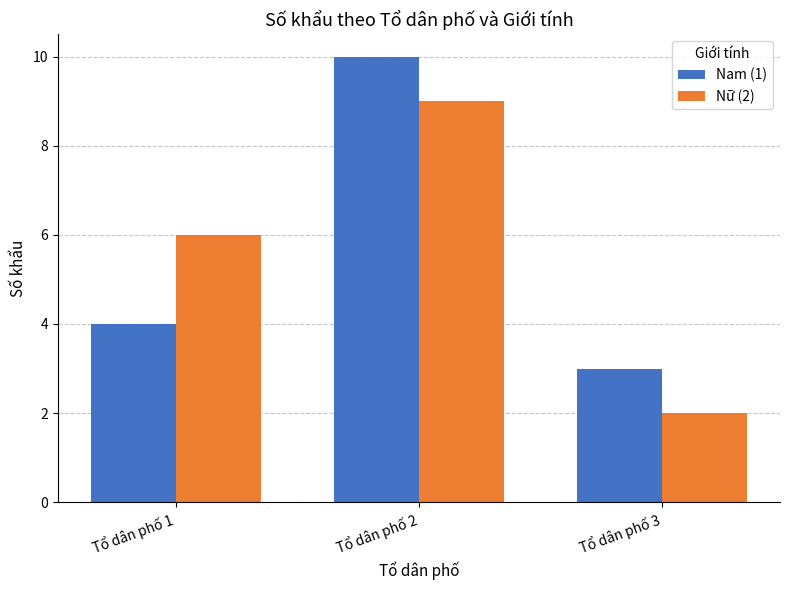

At how many categories does at least one series exceed 2?

3